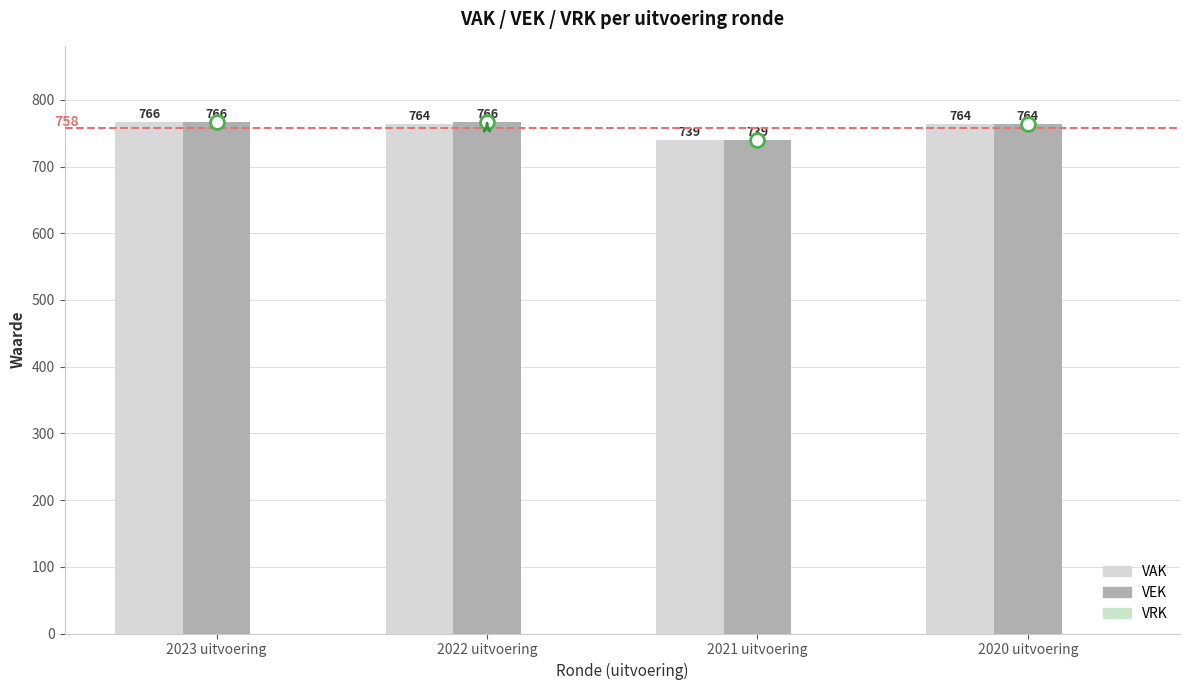

What is the total value across all series at 2023 uitvoering?

1532